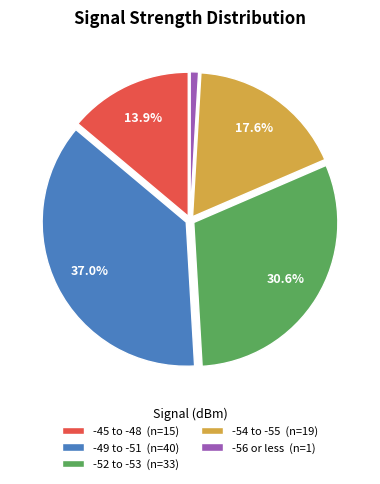

How many segments does this pie chart have?

5